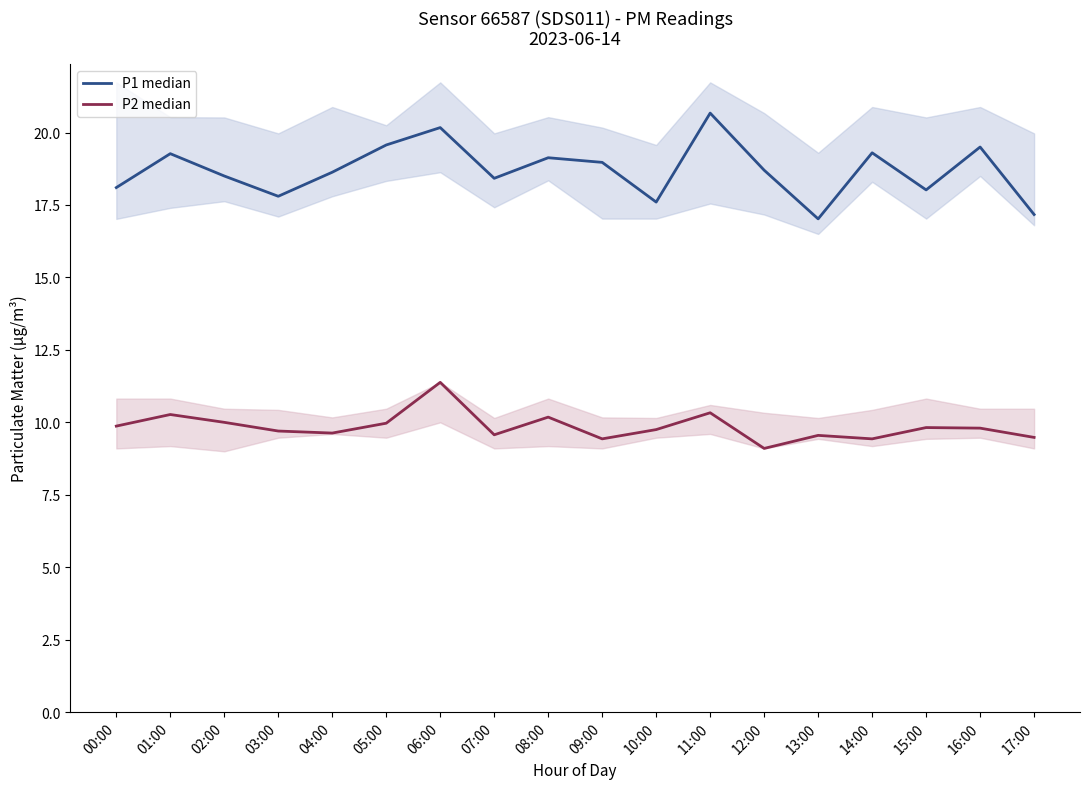

In P1 median, how many points are lower than both neighbors (excluding endpoints)?

5